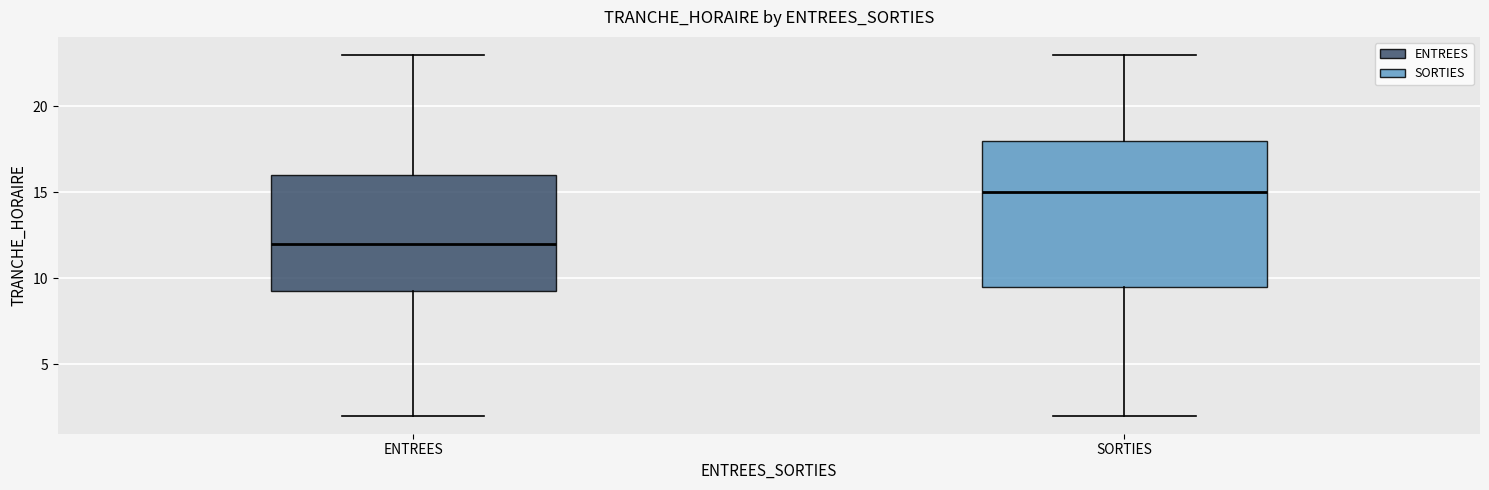

Which box has the lowest median line?

ENTREES